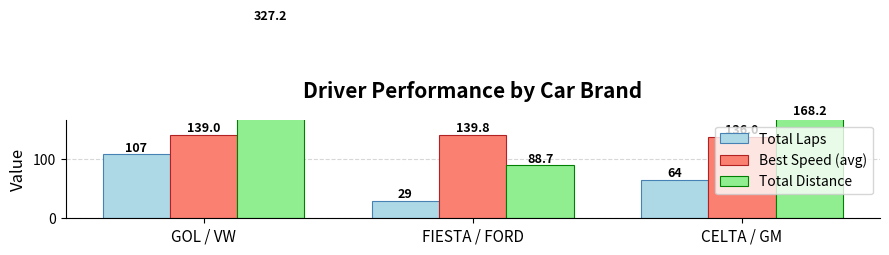

How many data points in Total Distance are above 168?

2